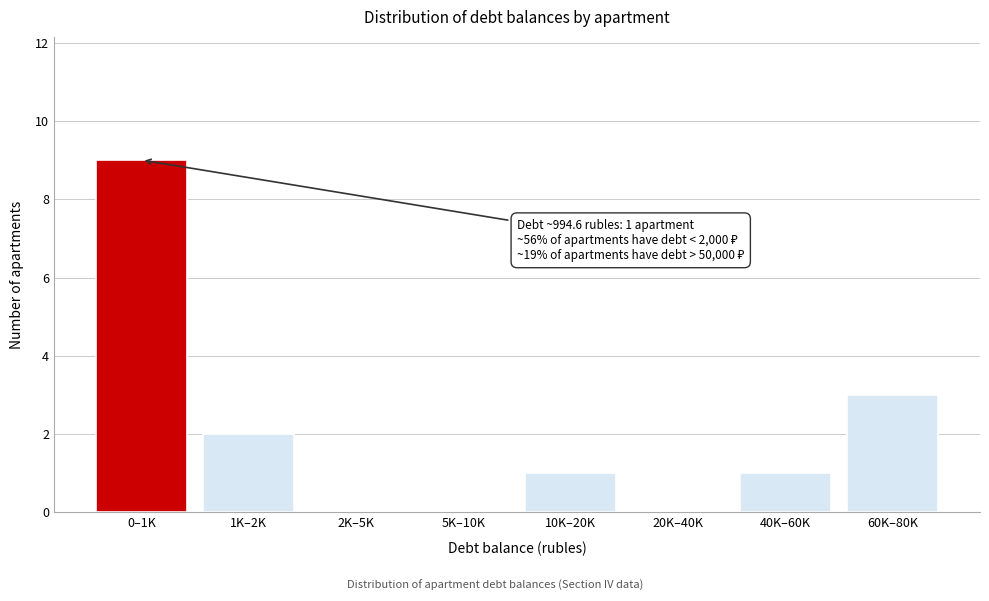

Reading right to left, list all the values displayed in this chart.

60K–80K=3	40K–60K=1	20K–40K=0	10K–20K=1	5K–10K=0	2K–5K=0	1K–2K=2	0–1K=9